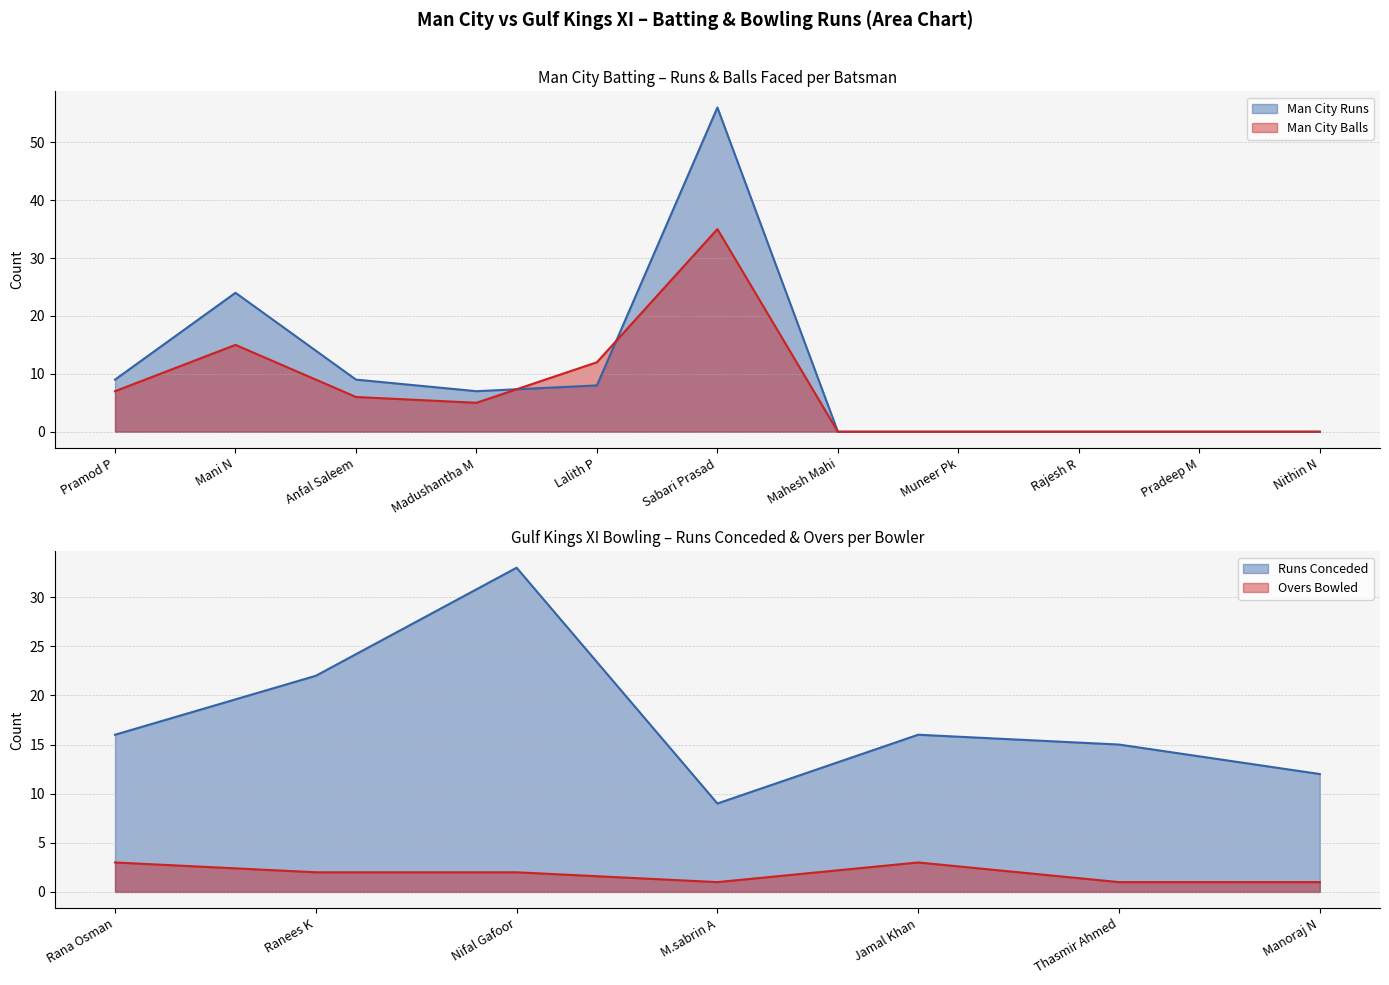

How many times do Man City Runs and Man City Balls cross each other?

2